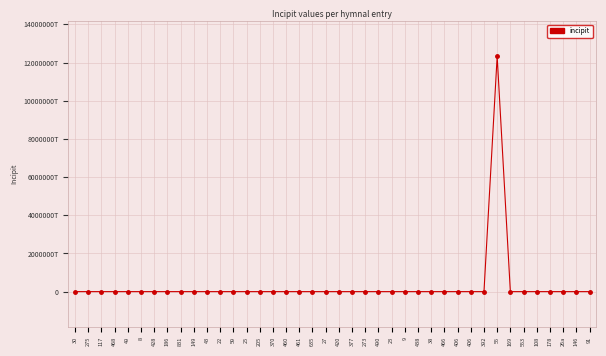

What is the maximum value shown in the chart?

12323455455643521024